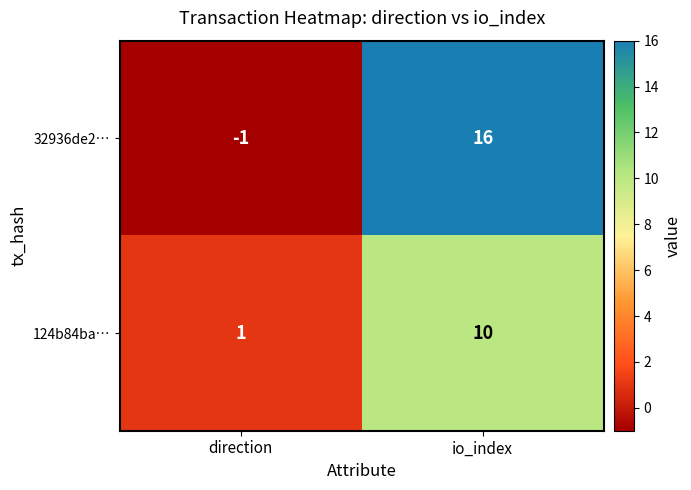

The value of 32936de2… at direction is 0. True or false?

False